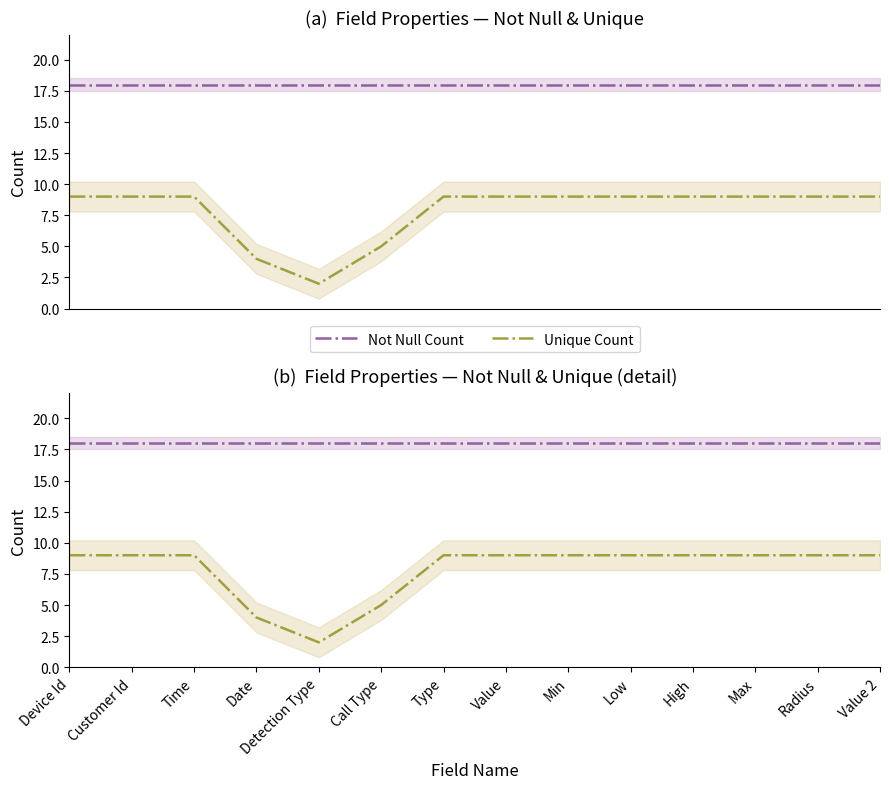

Does the chart display data point markers on the line(s)?

No